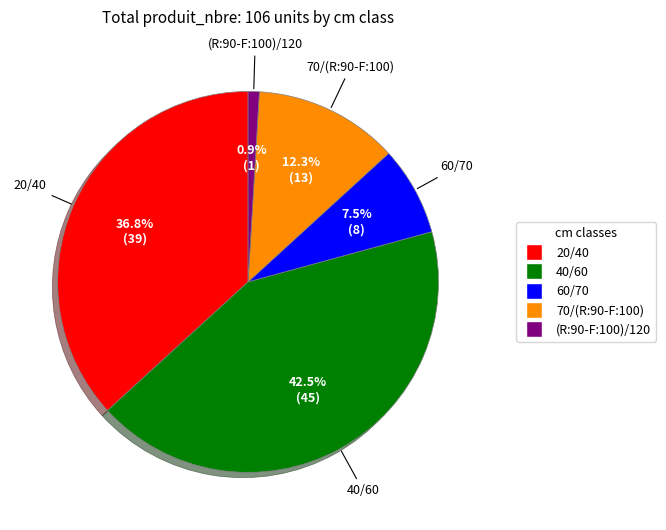

Do 70/(R:90-F:100) and (R:90-F:100)/120 together represent more than half of the pie?

No